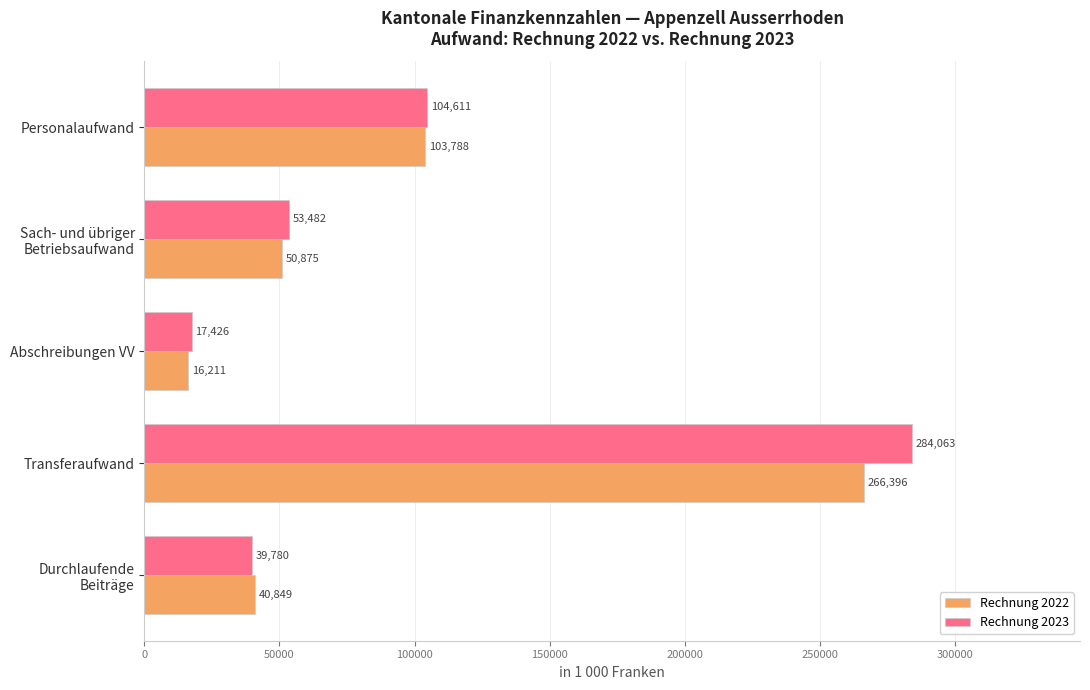

At how many categories does at least one series exceed 157678?

1